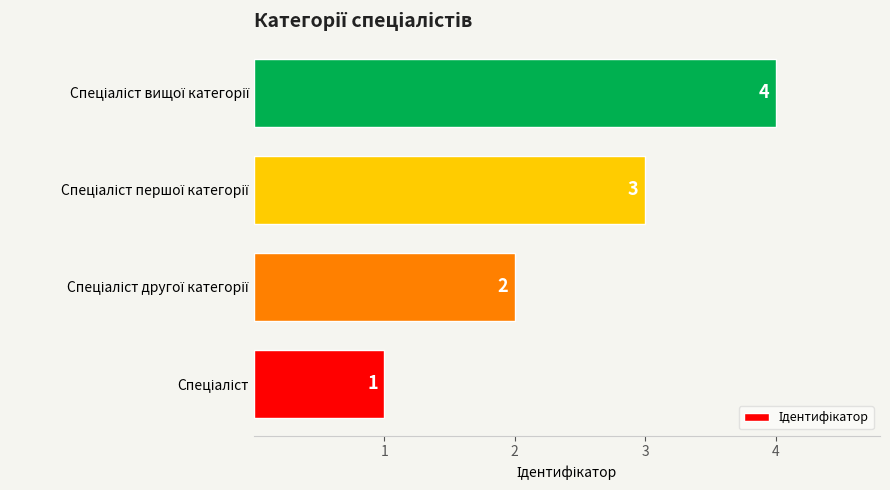

What is the difference between the maximum and minimum values?

3